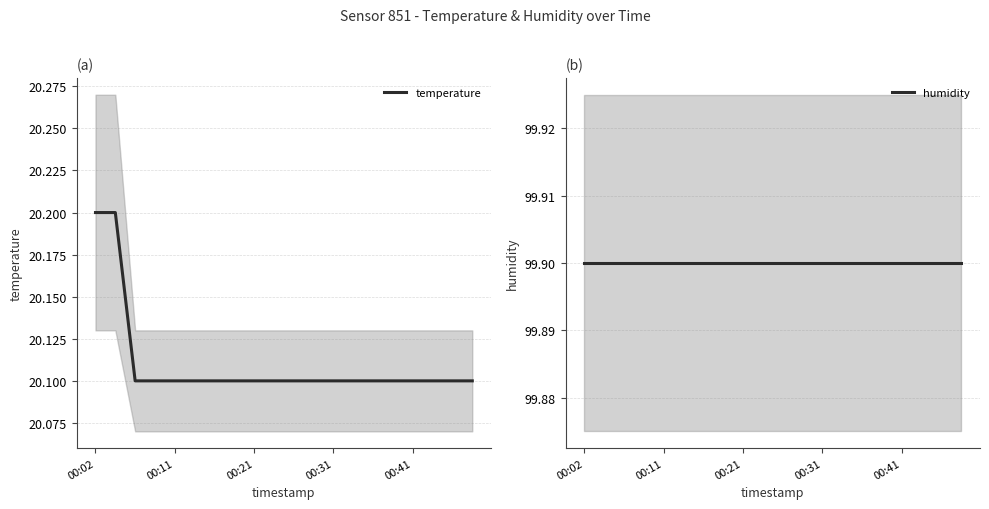

What is the lowest value of the temperature series?

20.1